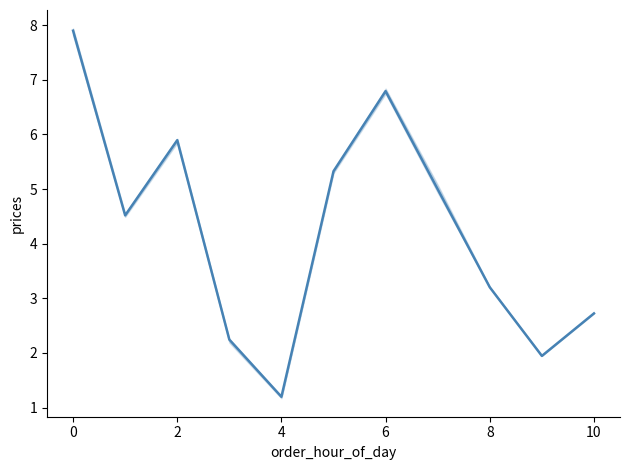

How many lines are shown in the chart?

1